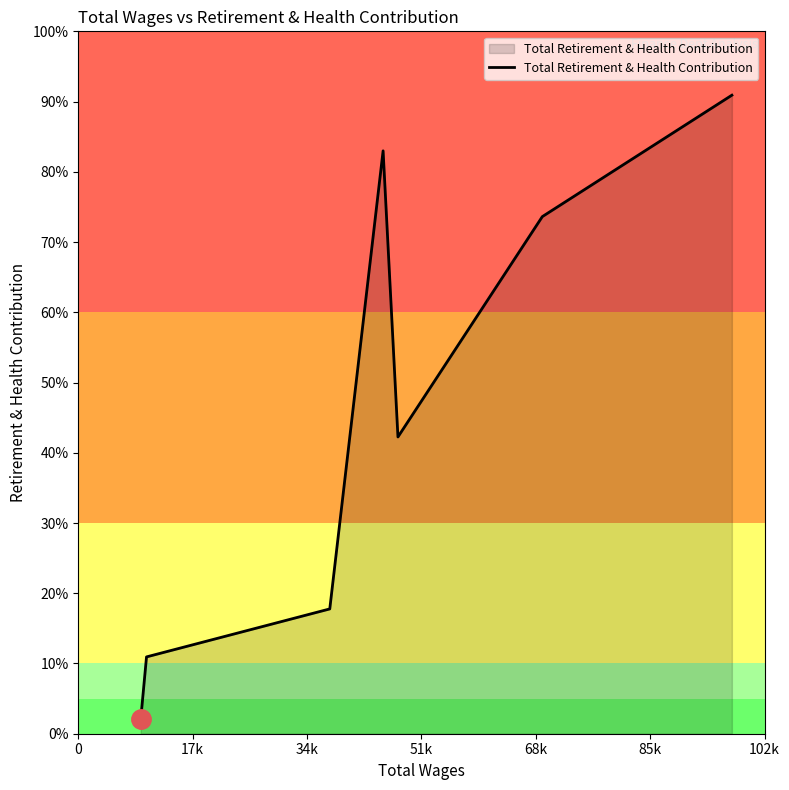

Does the chart display data point markers on the line(s)?

No